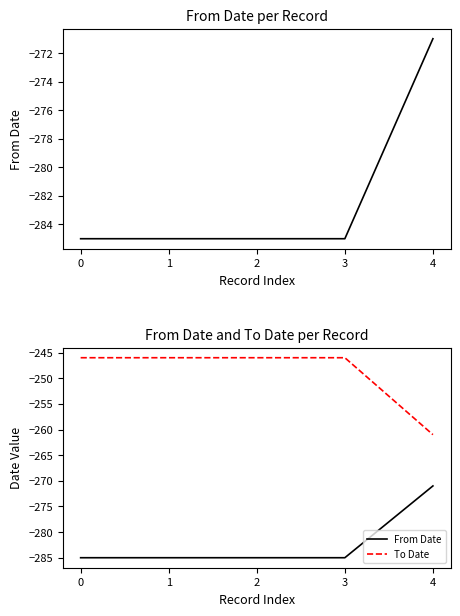

What is the highest value of the From Date series?

-271